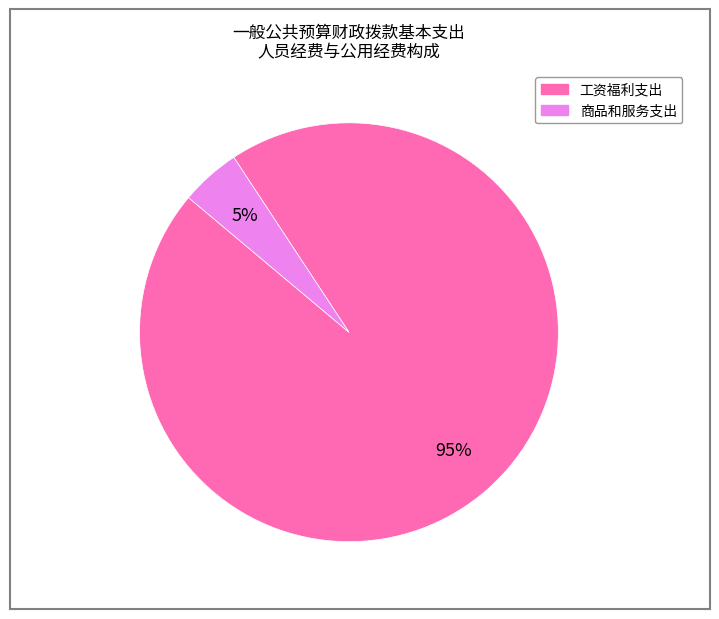

To the nearest percent, what is the average slice percentage?

50%